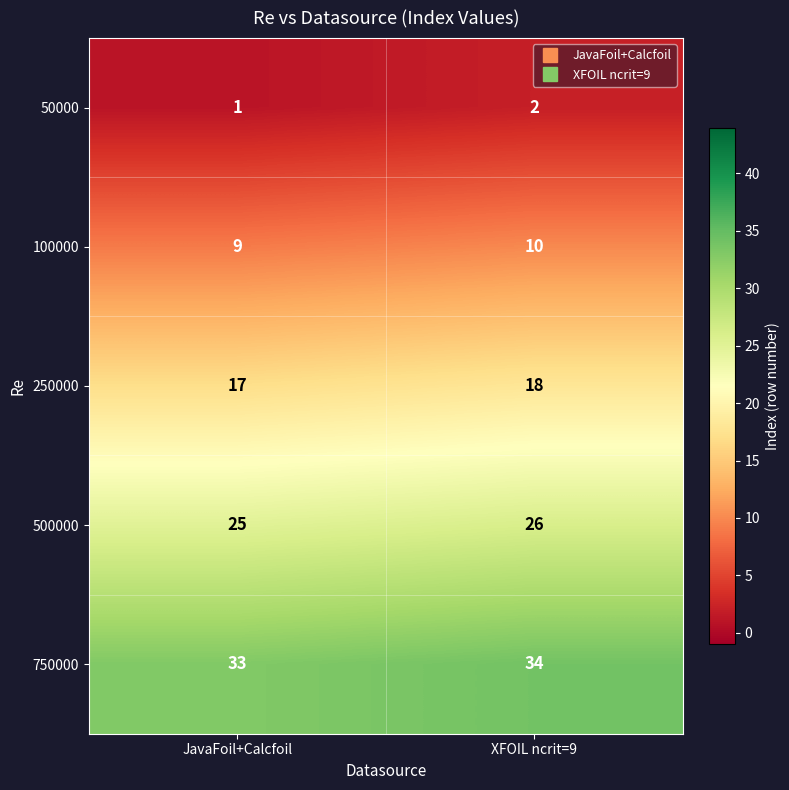

What is the average value of the 250000 series?

18